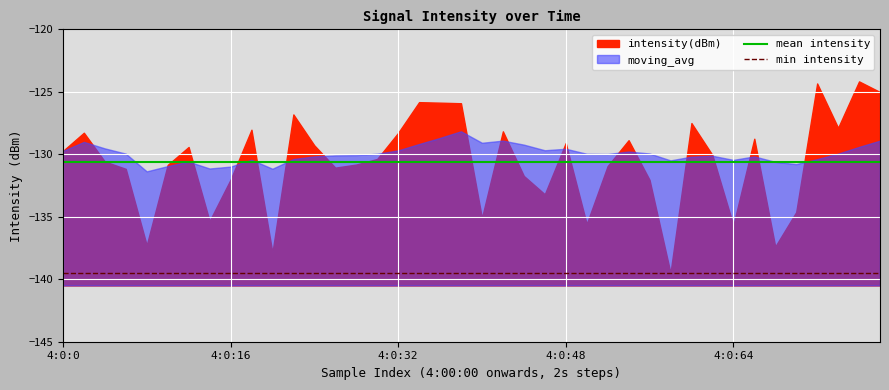

Which category has the lowest value in the min intensity series?

4:0:0